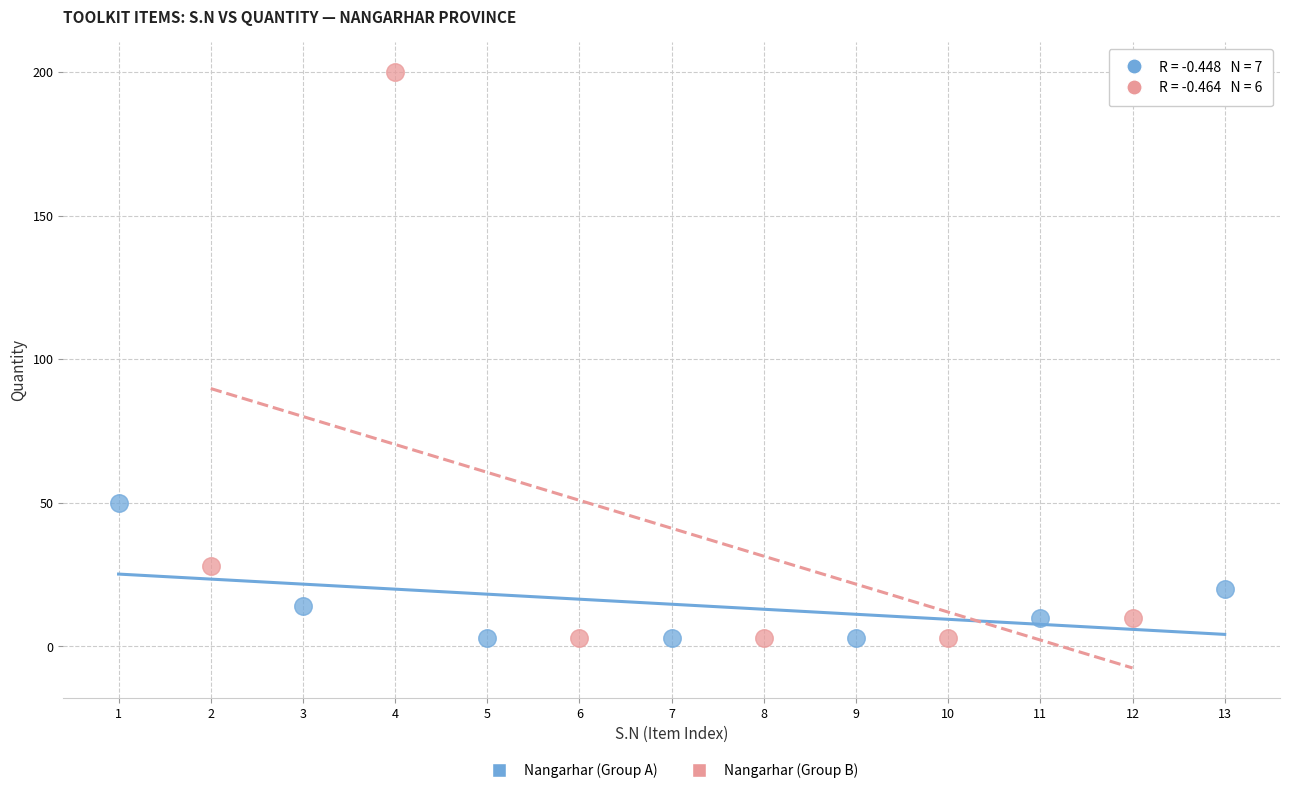

Which series reaches the maximum Y coordinate?

Nangarhar (Group B)